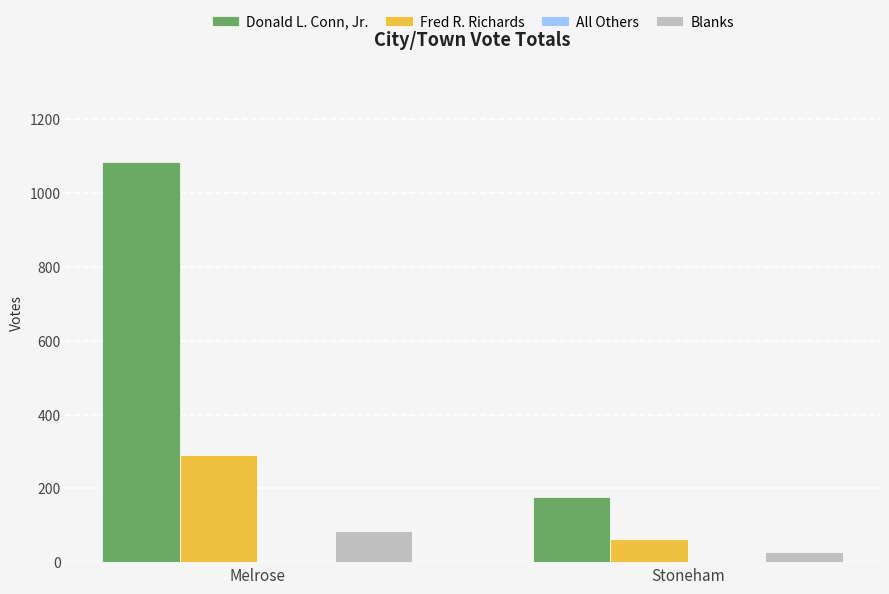

How many series are shown in this chart?

4